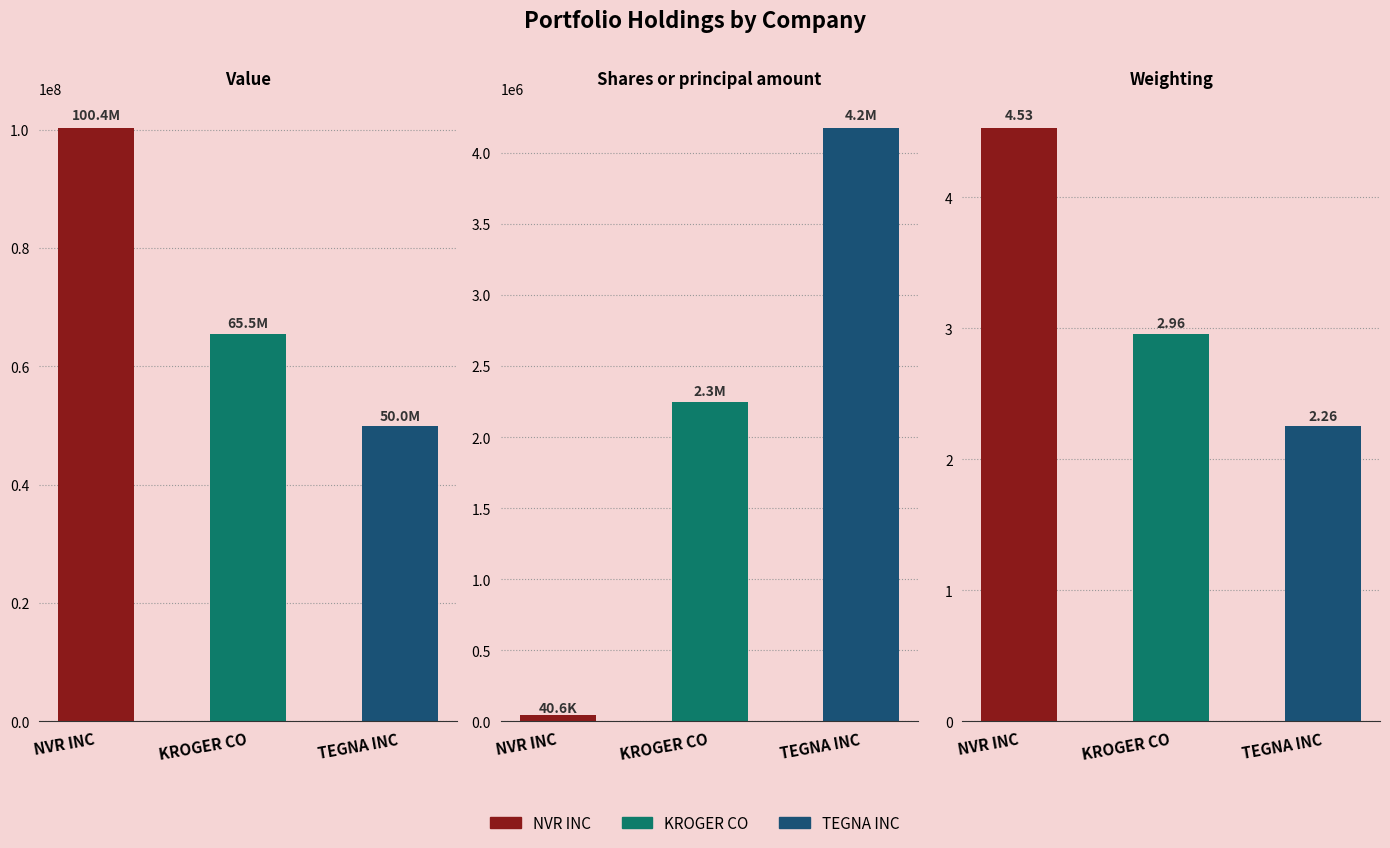

What is the sum of all Shares or principal amount values?

6470000.0